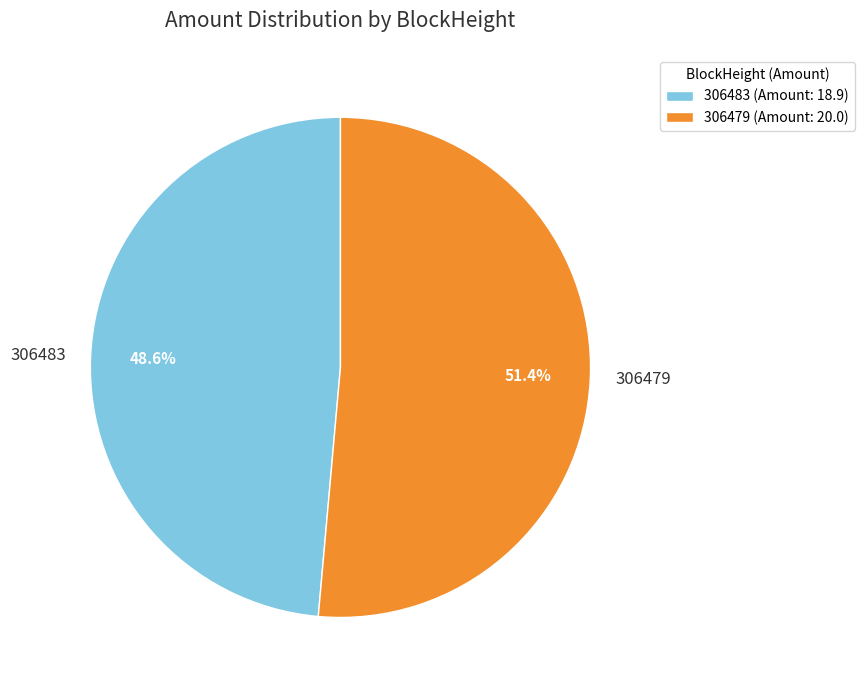

Is there any slice that represents more than half of the pie?

Yes